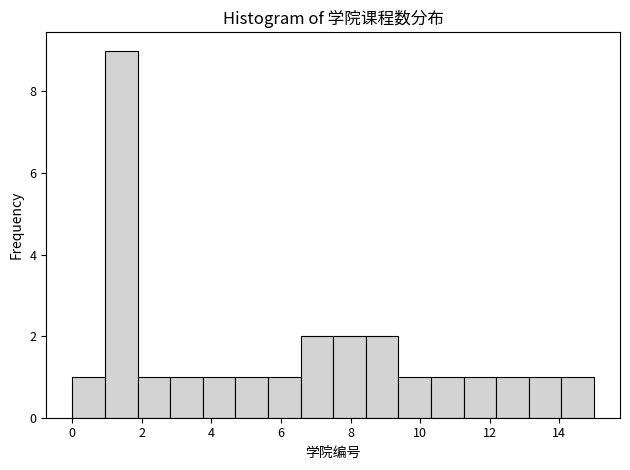

Reading left to right, list every bar in this chart as the range it spans on the x-axis followed by its height. Neither the bar edges nor the heights are printed on the chart, so give them approximately, as read against the axes.

0.0 to 1.0: 1
1.0 to 1.8: 9
1.8 to 2.8: 1
2.8 to 3.8: 1
3.8 to 4.6: 1
4.6 to 5.6: 1
5.6 to 6.6: 1
6.6 to 7.6: 2
7.6 to 8.4: 2
8.4 to 9.4: 2
9.4 to 10.4: 1
10.4 to 11.2: 1
11.2 to 12.2: 1
12.2 to 13.2: 1
13.2 to 14.0: 1
14.0 to 15.0: 1